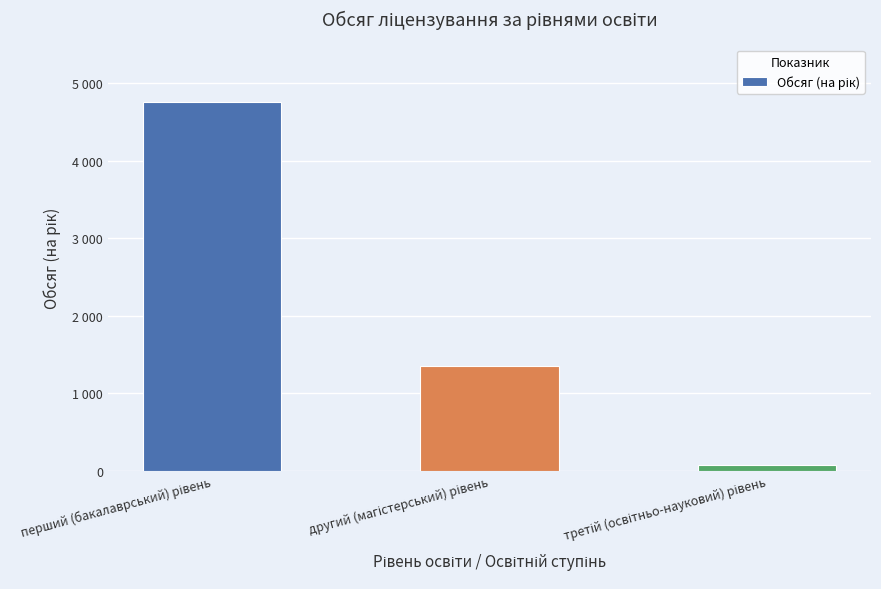

Are the bars horizontal?

No